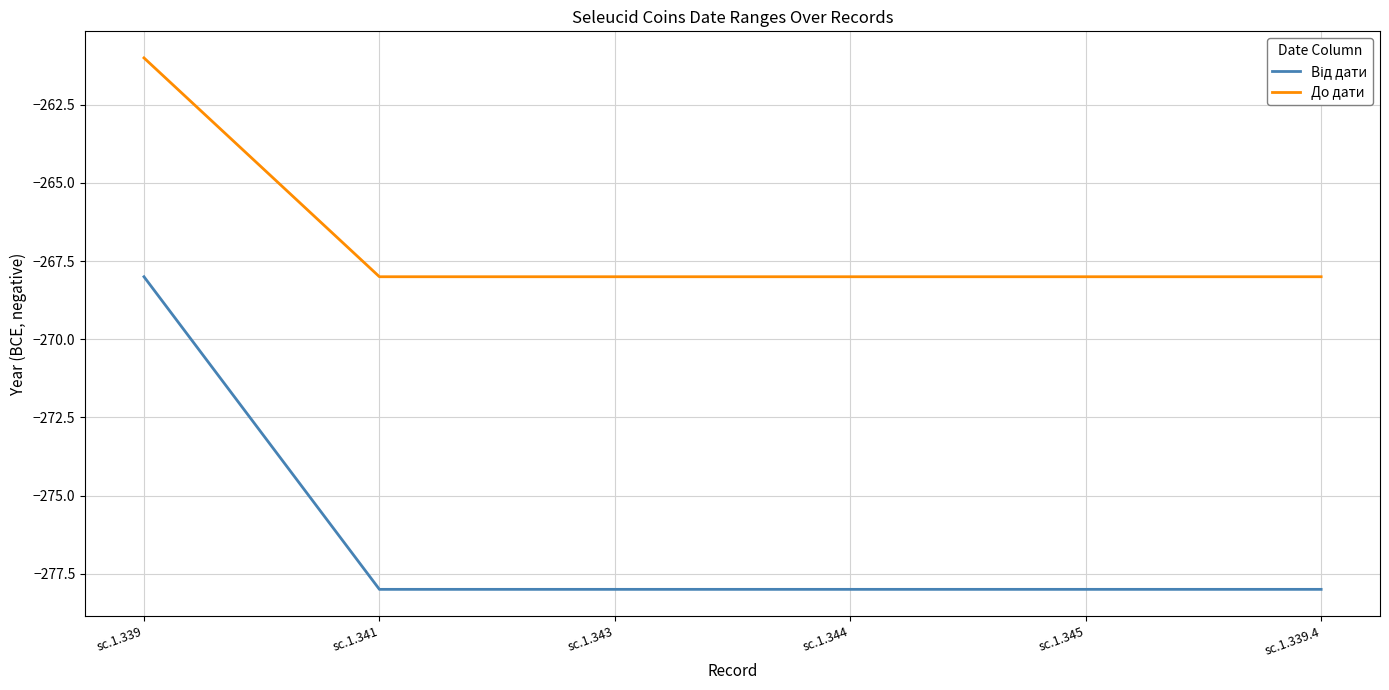

What is the greatest value displayed?

-261